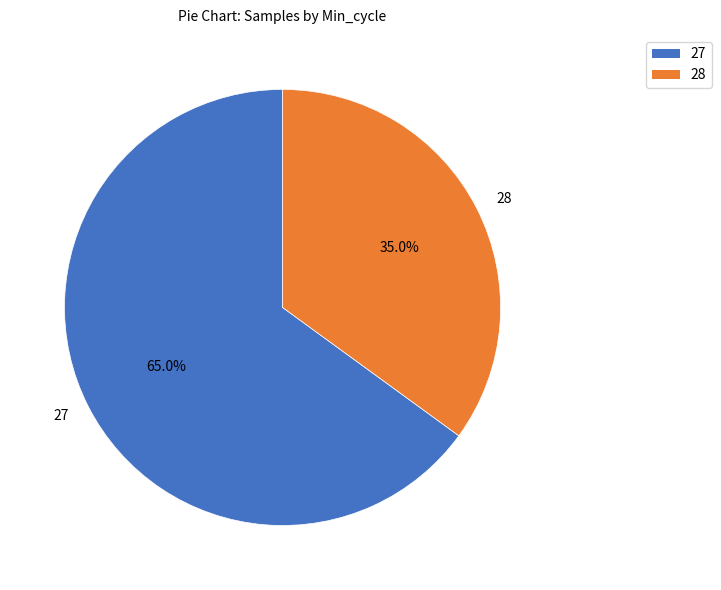

What portion of the pie excludes 27?

35.0%